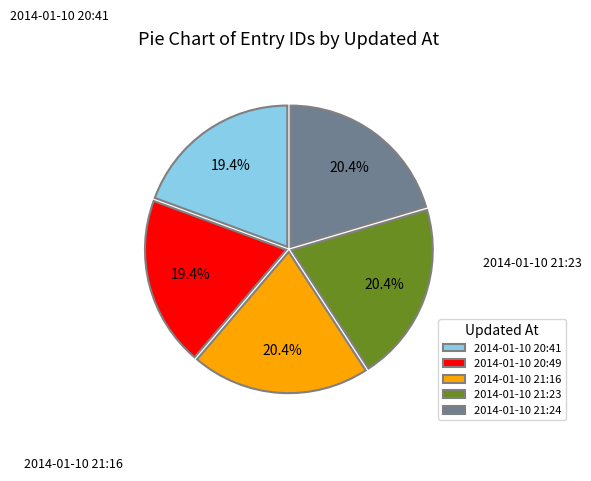

To the nearest percent, what is the combined percentage of 2014-01-10 21:16 and 2014-01-10 20:49?

40%